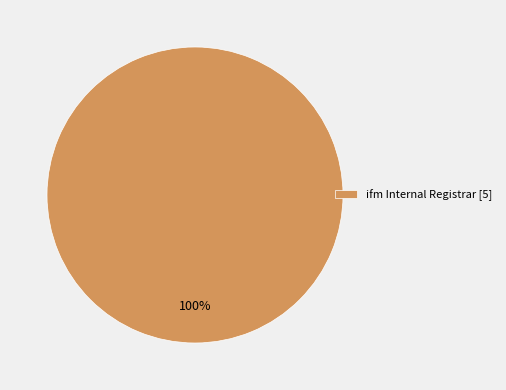

Which slice represents more than half of the pie?

ifm Internal Registrar [5]